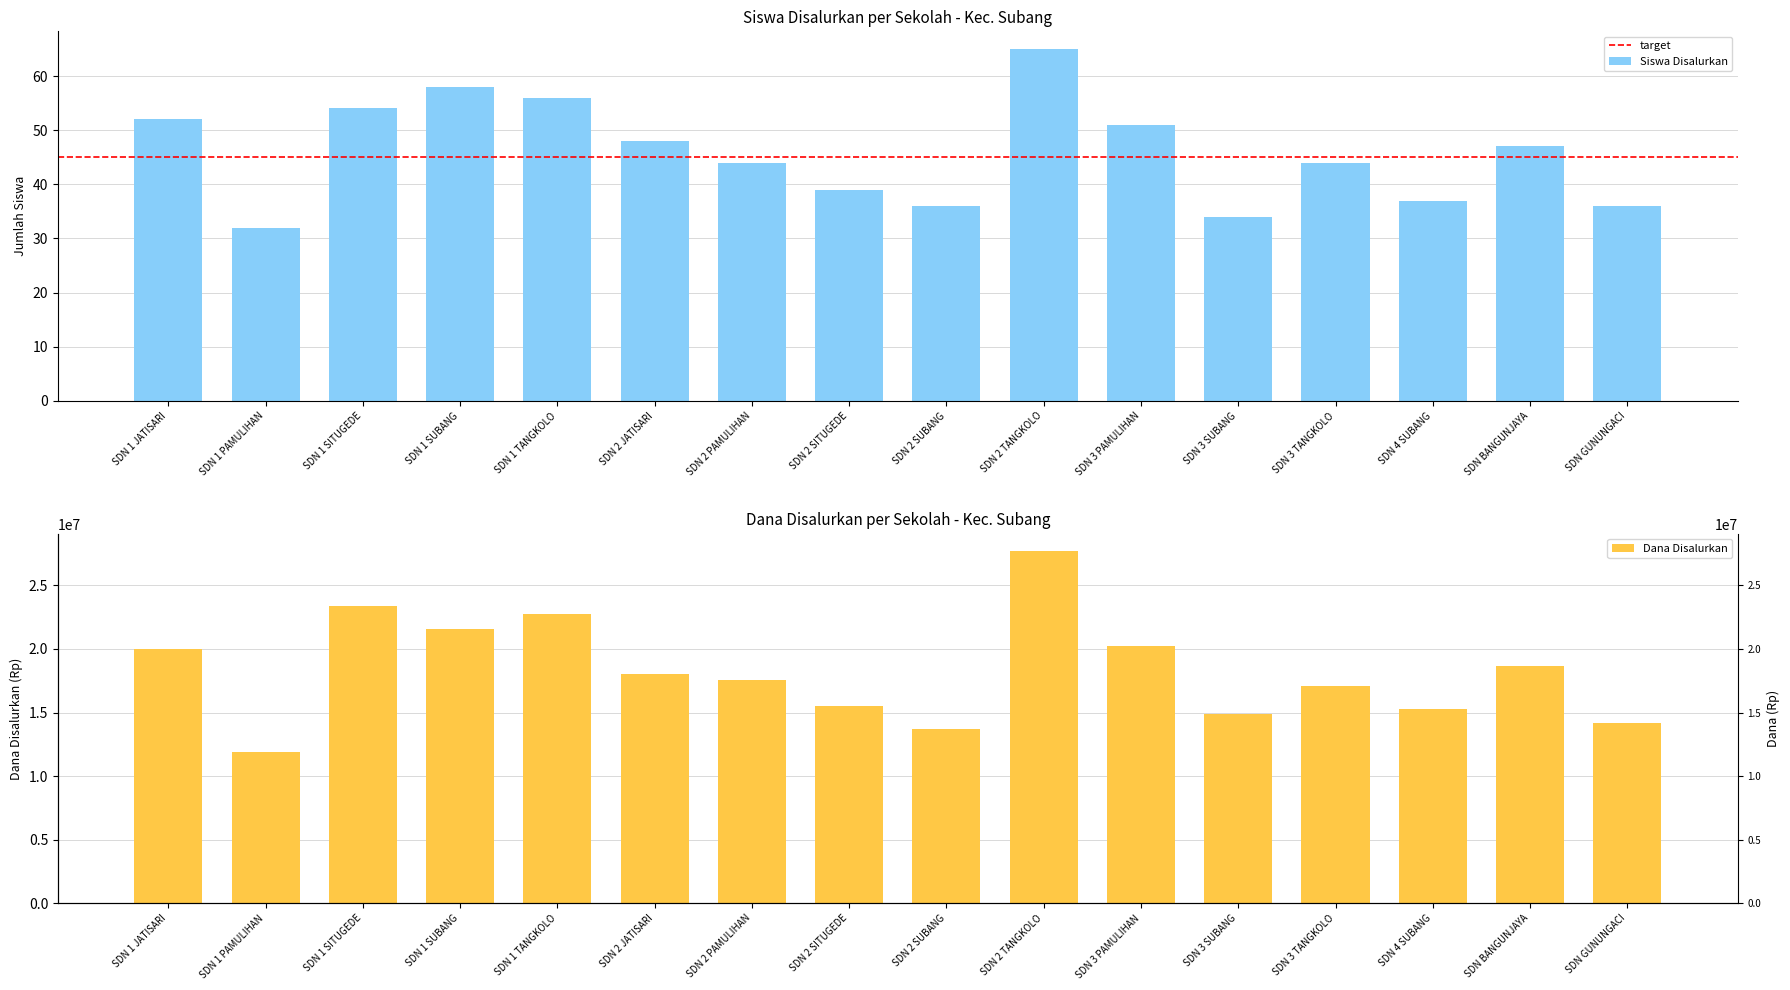

True or false: Siswa Disalurkan has a value of 63 at SDN 2 SUBANG.

False